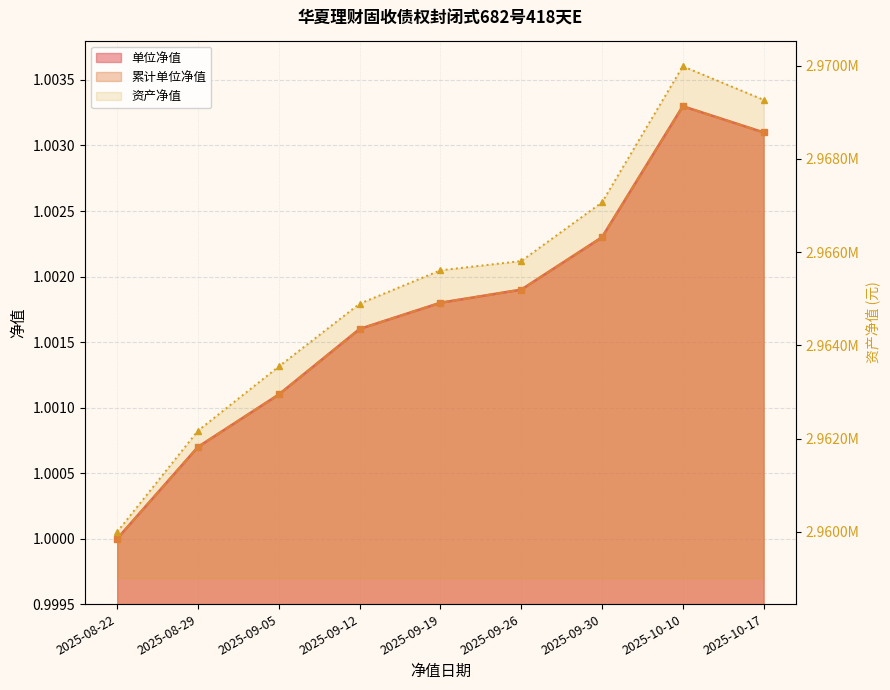

What is the approximate value at 2025-09-19?

2965611.1